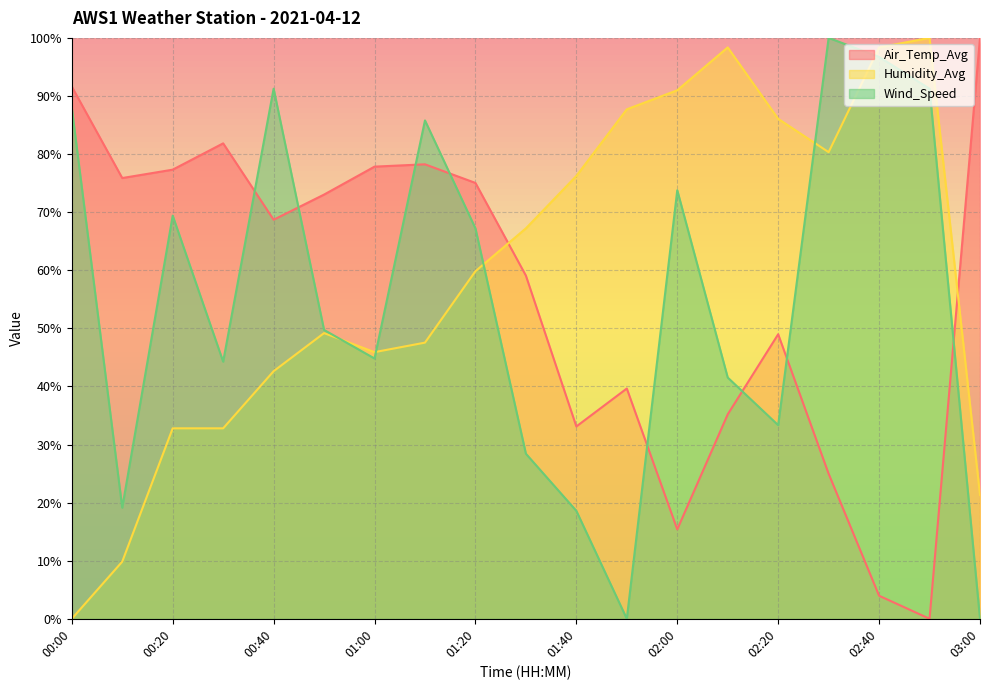

Rank the series at 01:10 from highest to lowest value.

Wind_Speed, Air_Temp_Avg, Humidity_Avg